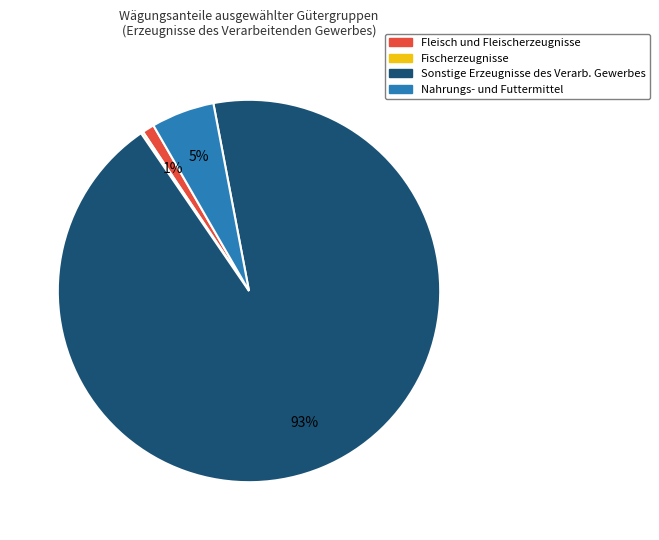

Does any single category account for the majority?

Yes